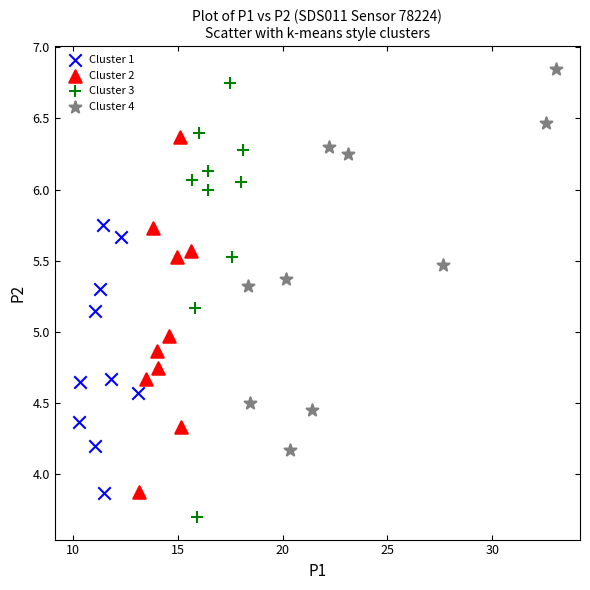

What are all the series names shown in the legend?

Cluster 1, Cluster 2, Cluster 3, Cluster 4